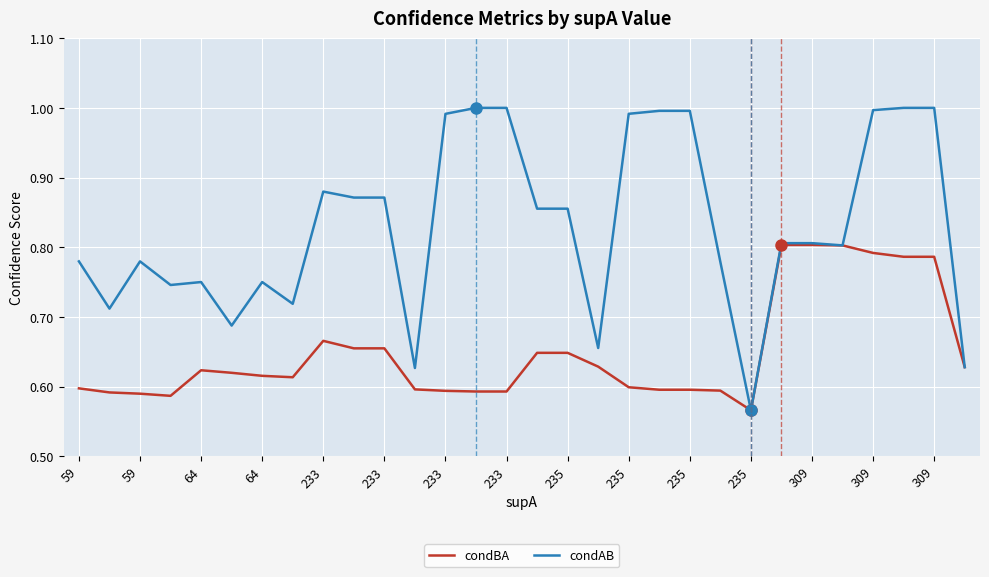

How many distinct data groups are displayed?

2